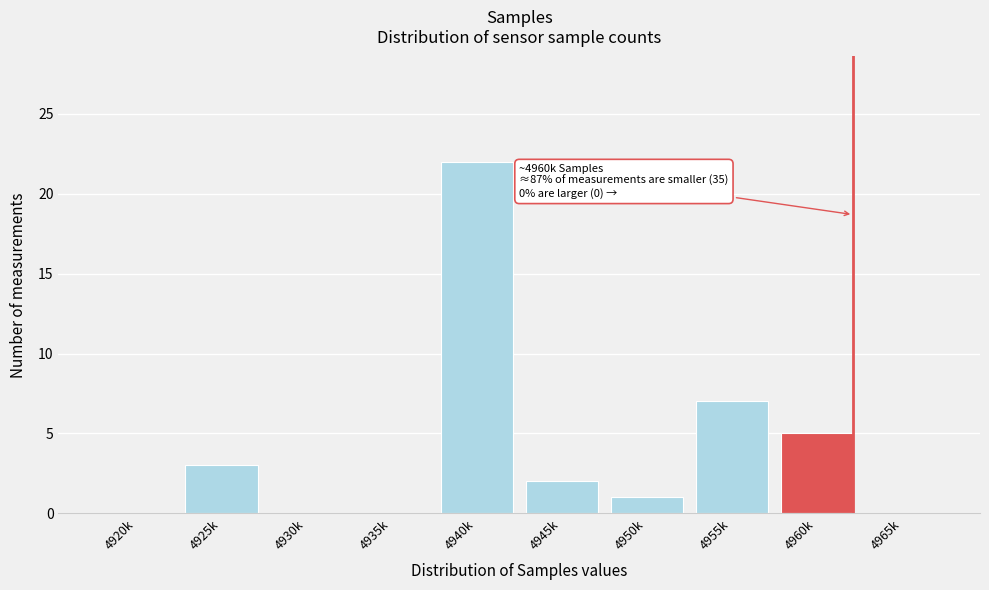

Reading left to right, what are all the values shown in this chart?

4920k=0	4925k=3	4930k=0	4935k=0	4940k=22	4945k=2	4950k=1	4955k=7	4960k=5	4965k=0